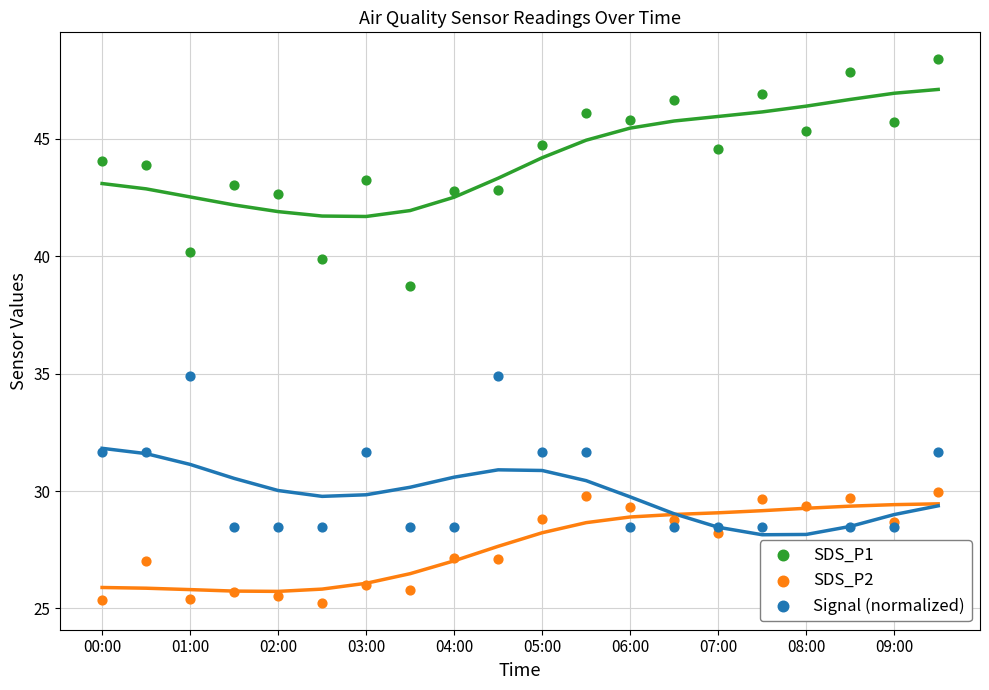

Is the value of Signal (normalized) at 08:00 greater than the value of SDS_P1 at 09:00?

No